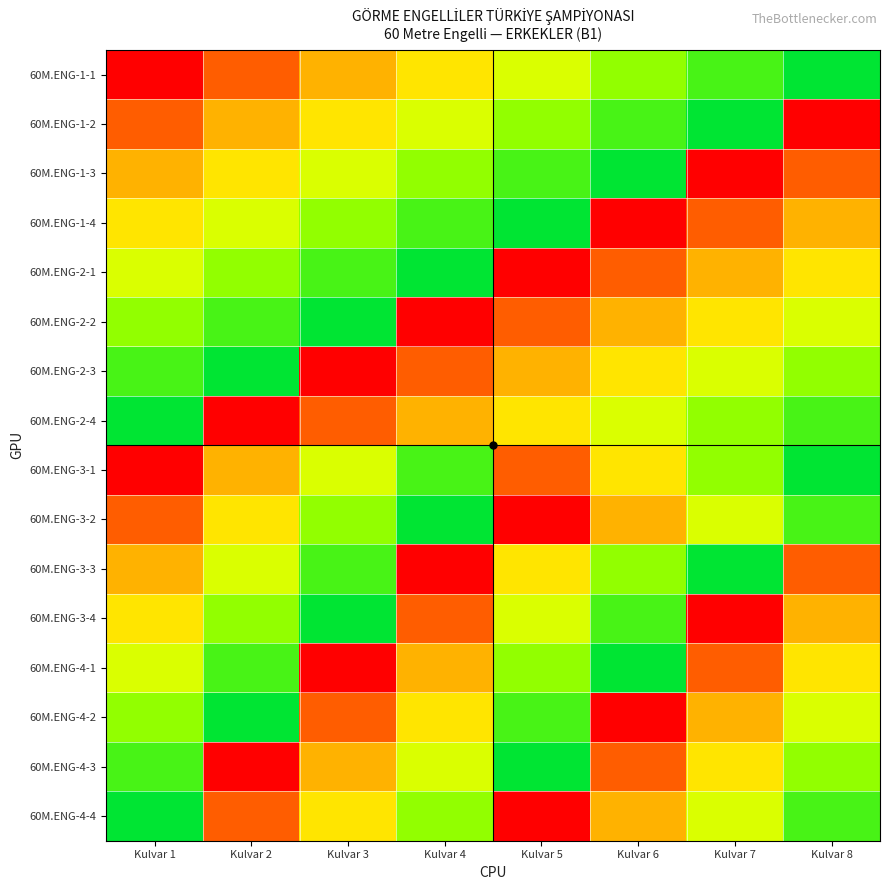

Which series has the largest total across all categories?

60M.ENG-1-1